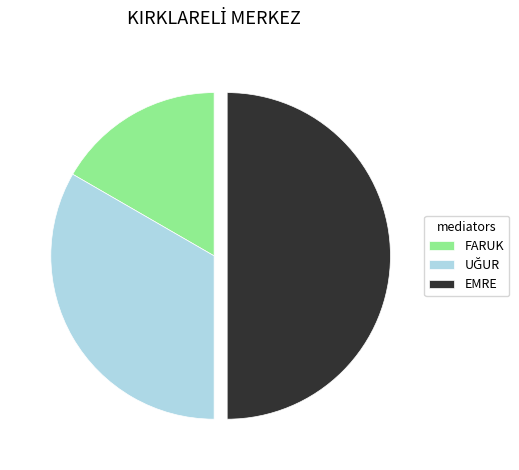

Is FARUK the majority of the pie?

No